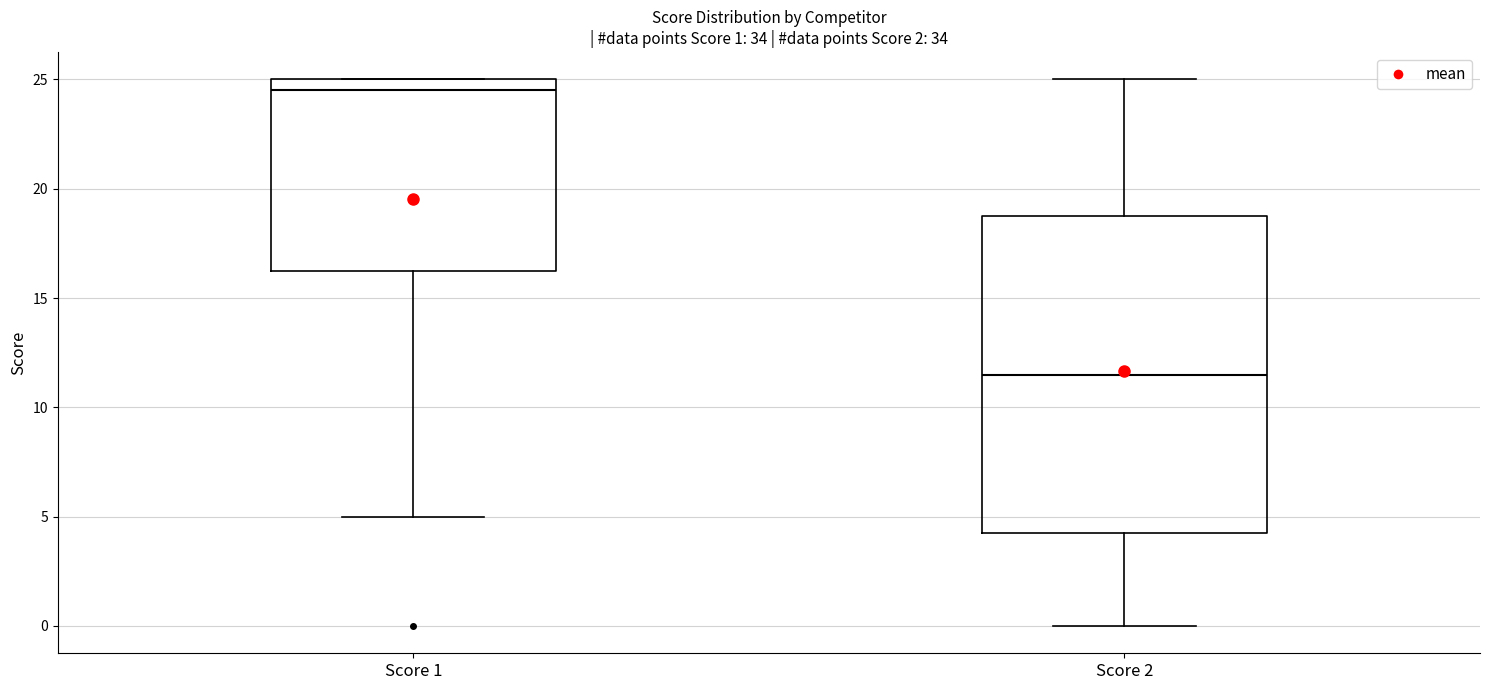

Which box is the tallest, from its lower edge to its upper edge?

Score 2